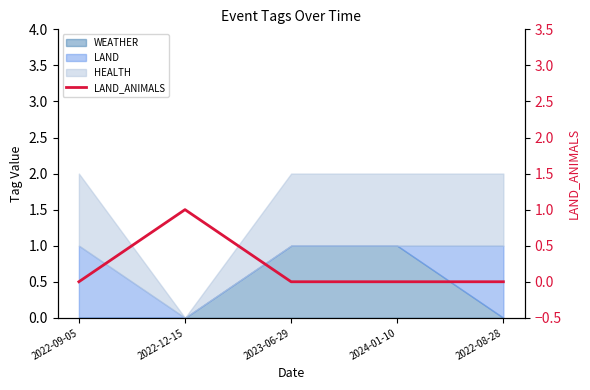

What is the label of the 1st point from the right?

2022-08-28